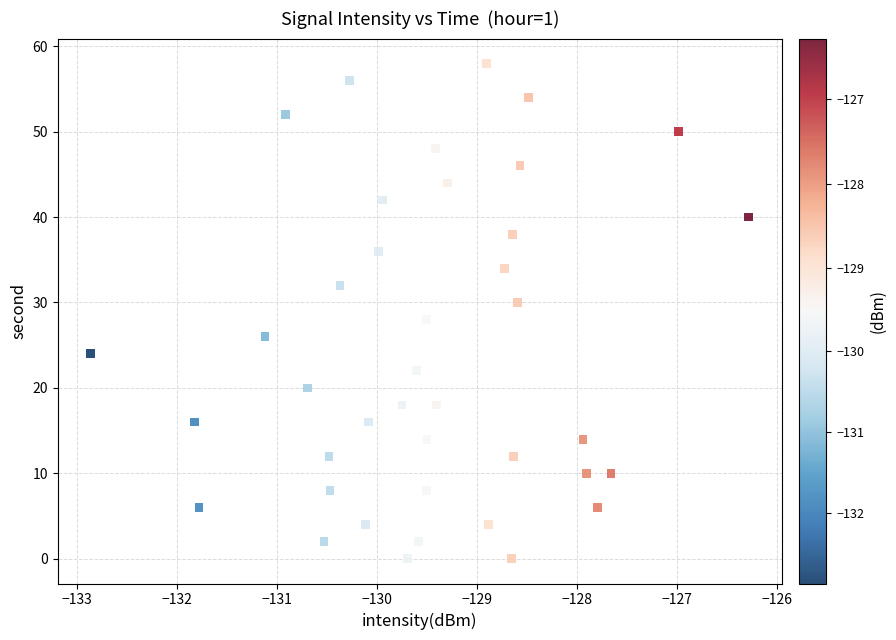

What is the range of Y values (max minus min)?

58